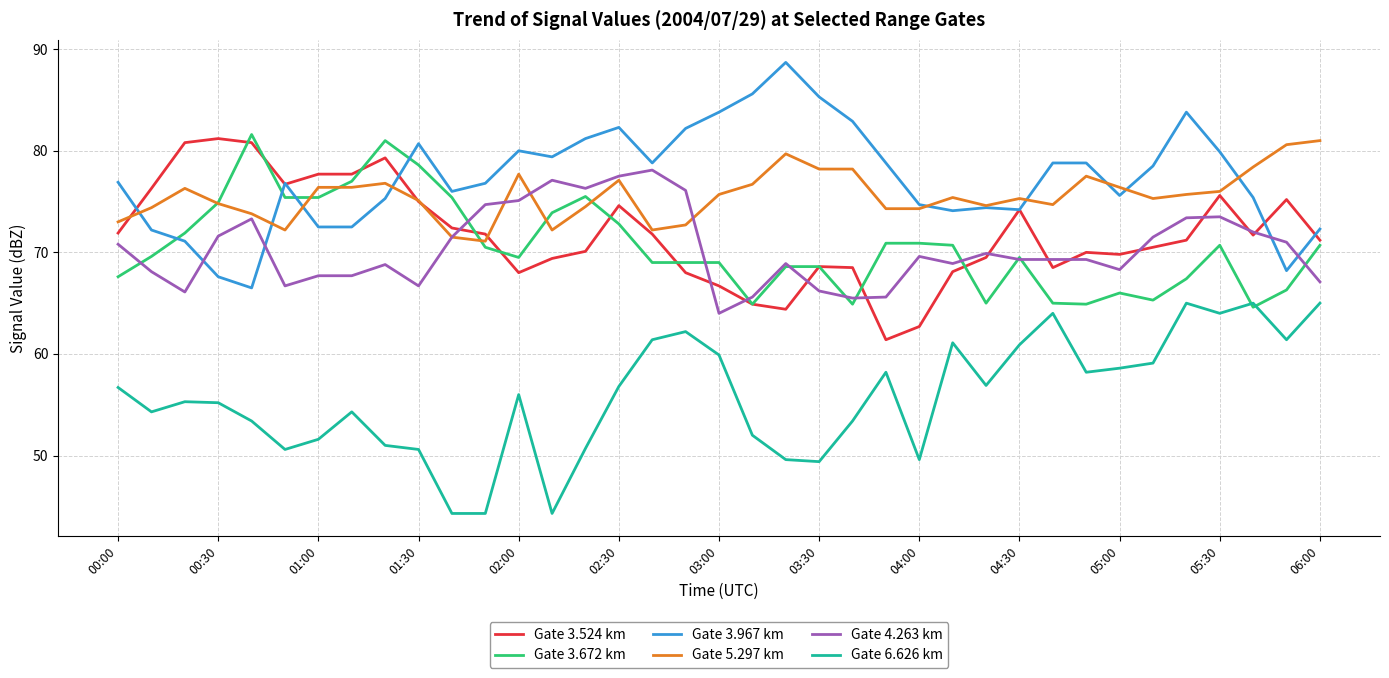

What is the maximum value for Gate 6.626 km?

65.0